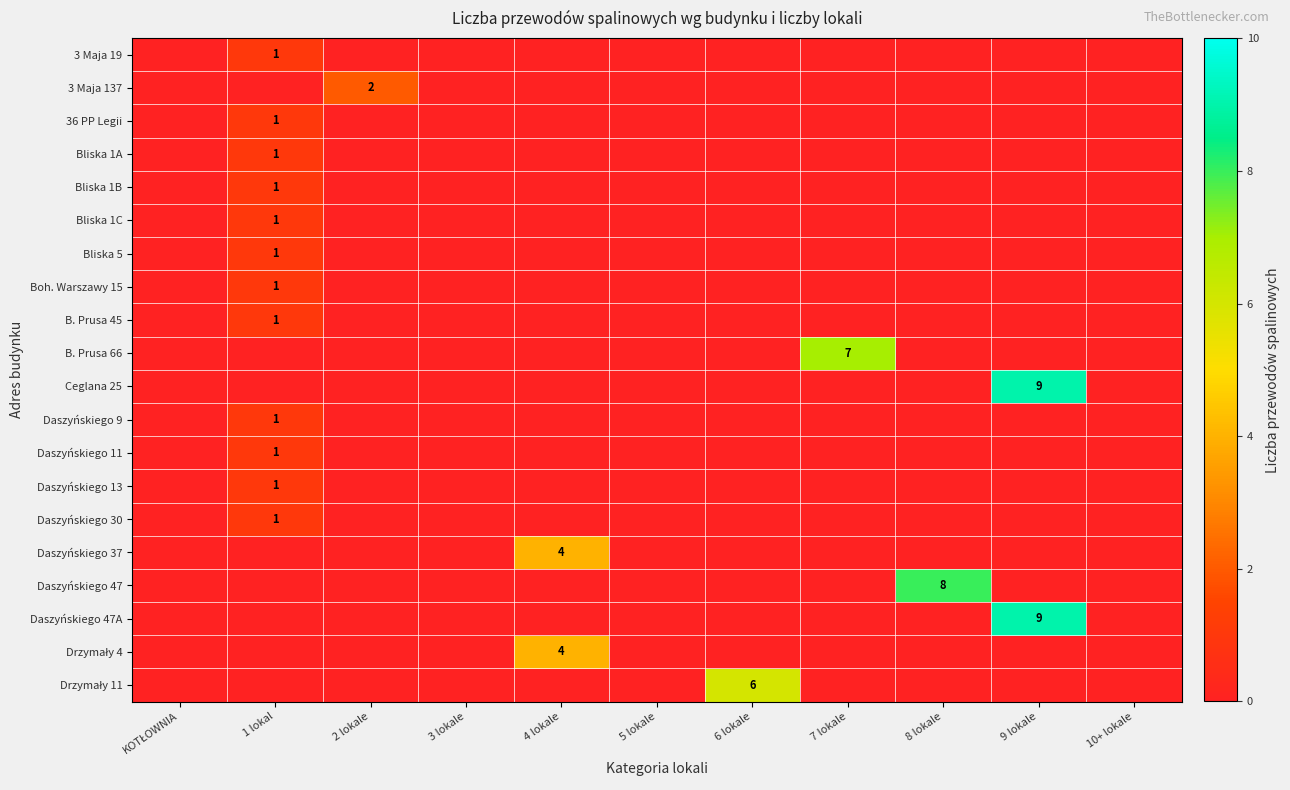

True or false: Daszyńskiego 37 has a value of 0 at 9 lokale.

True